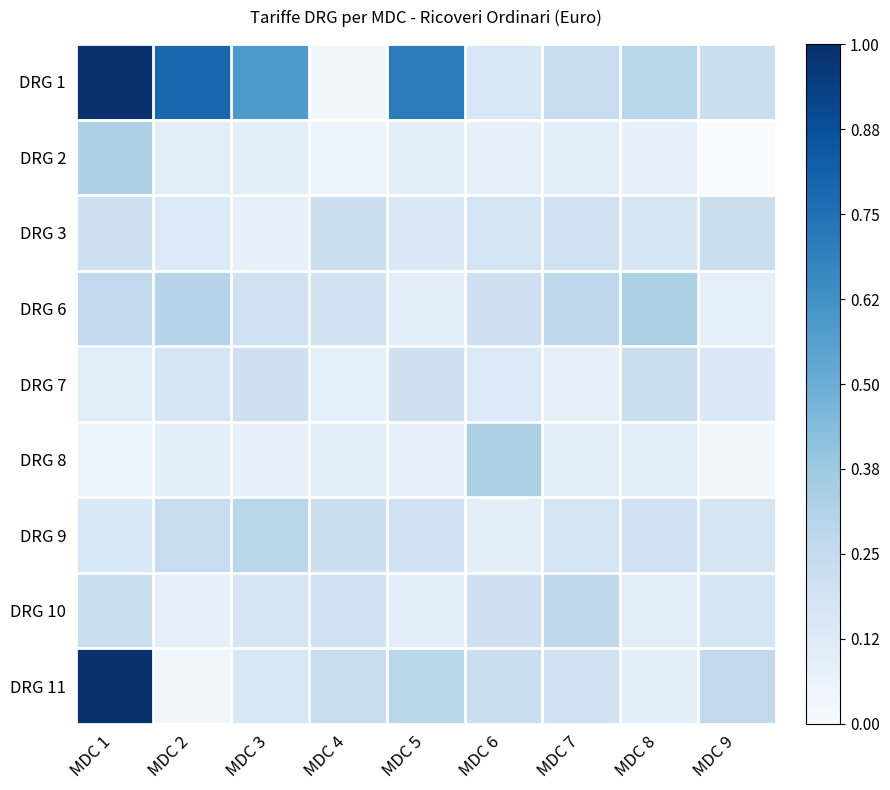

List the series in order of their peak value, lowest first.

DRG 3, DRG 7, DRG 10, DRG 9, DRG 2, DRG 8, DRG 6, DRG 1, DRG 11